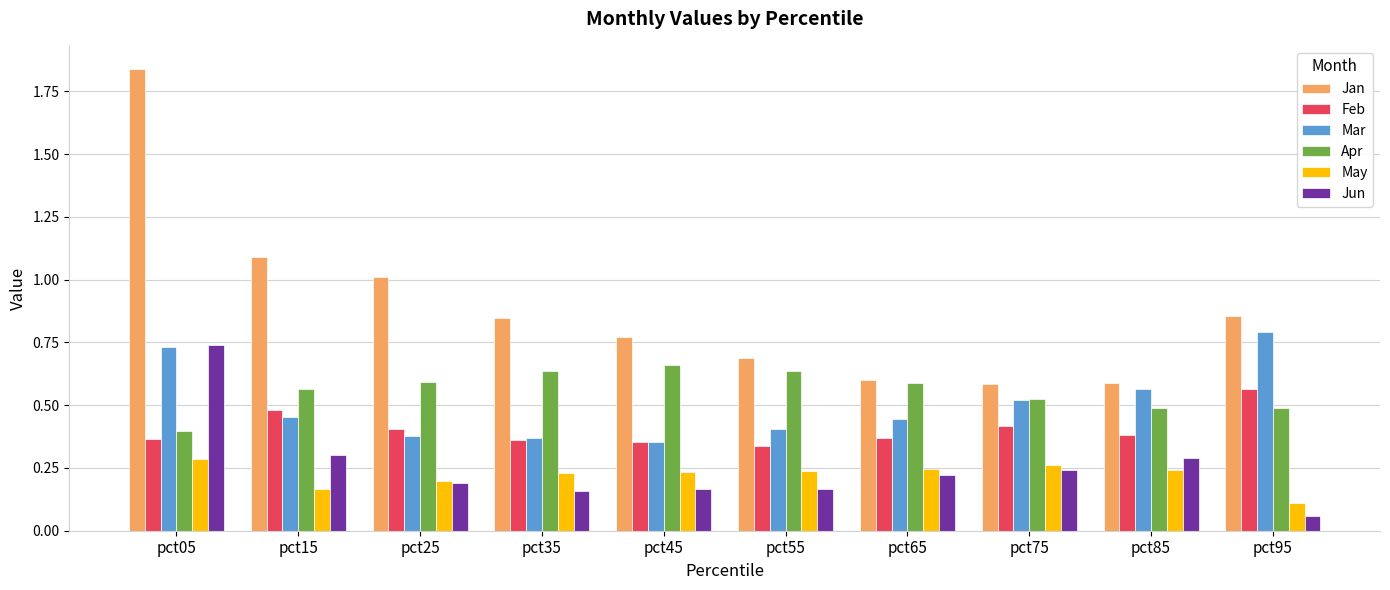

Where is May nearest to the value 0?

pct95